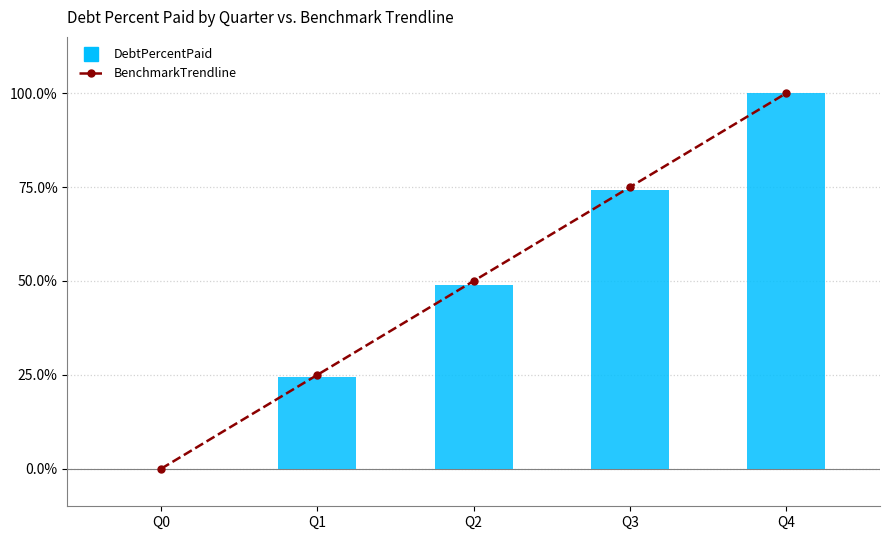

How many groups of bars are there?

5